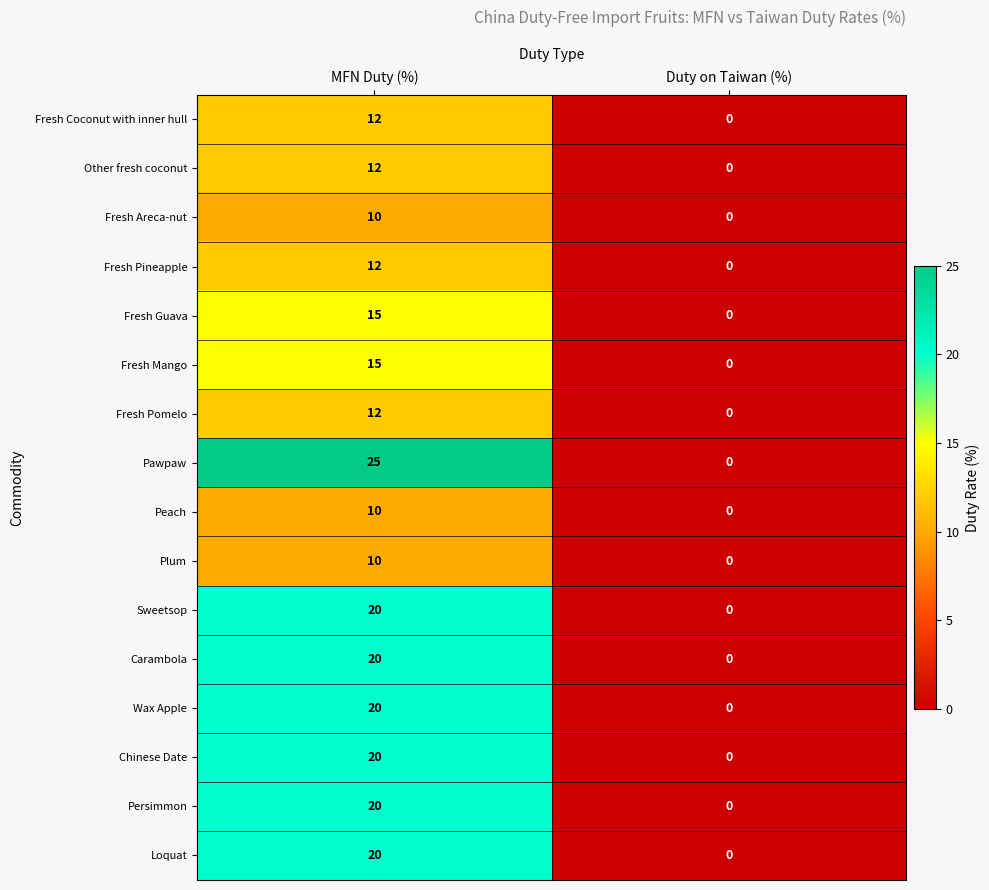

True or false: Fresh Pomelo has a value of 12 at MFN Duty (%).

True